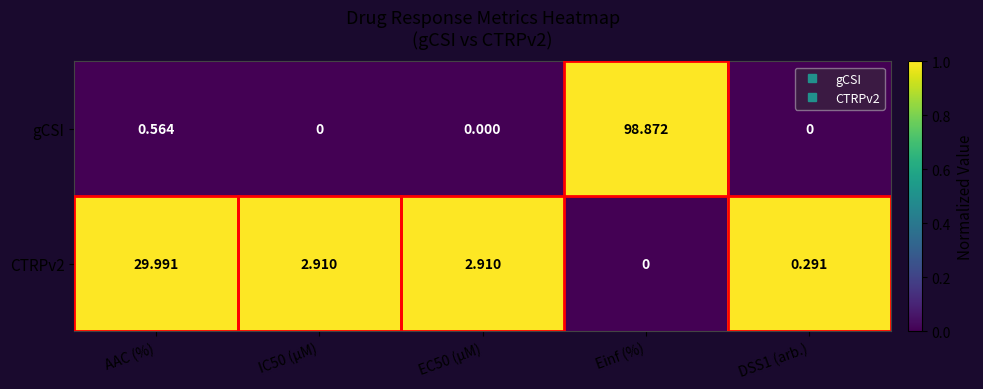

Where is gCSI nearest to the value 49?

AAC (%)